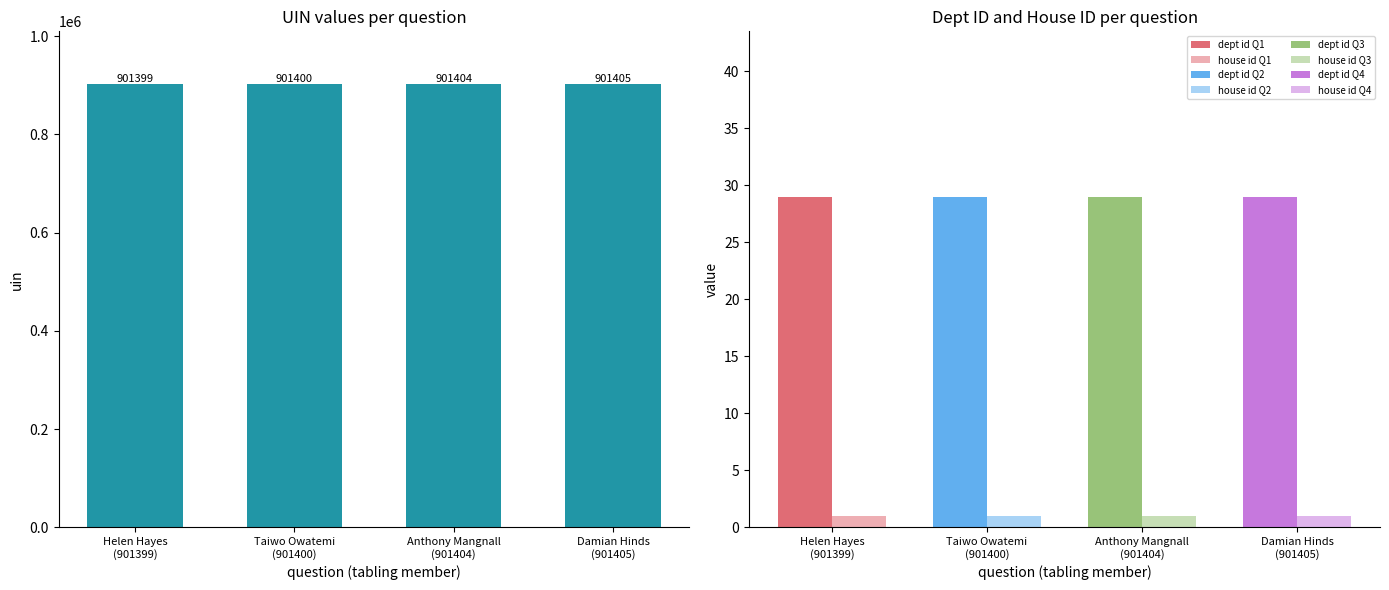

Count the values in the range 901400 to 901405.

3